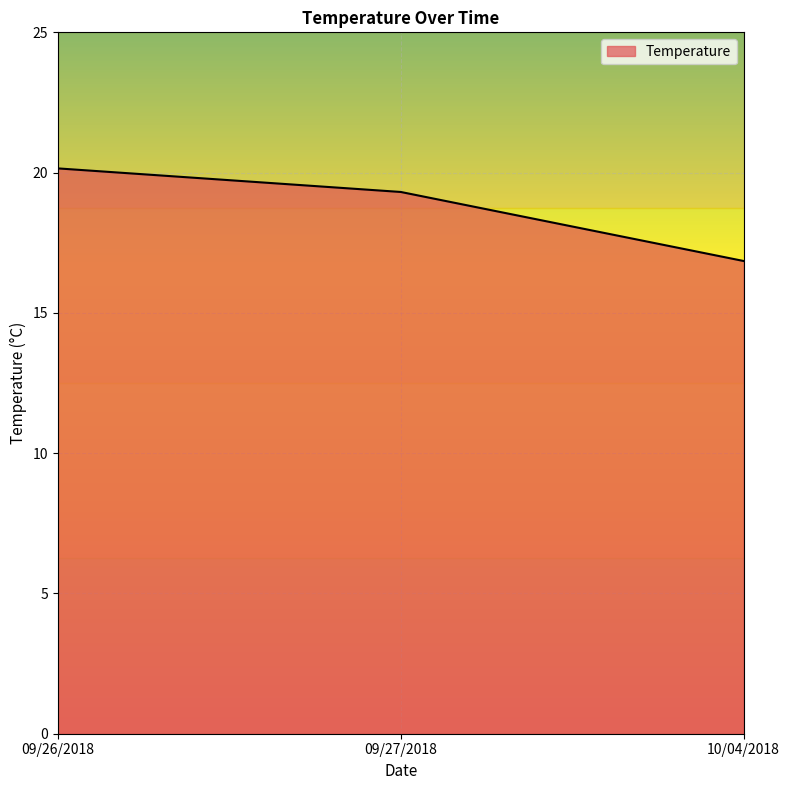

Is it true that the value at 09/26/2018 is 34.7?

False